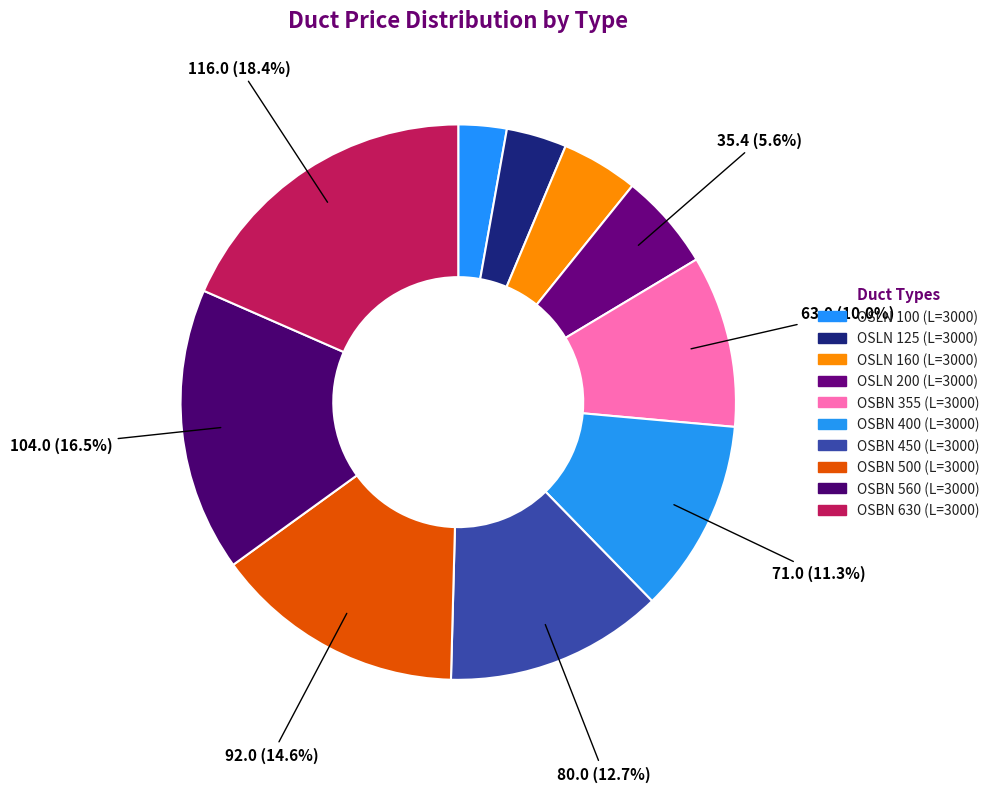

Count the number of slices in the pie.

10